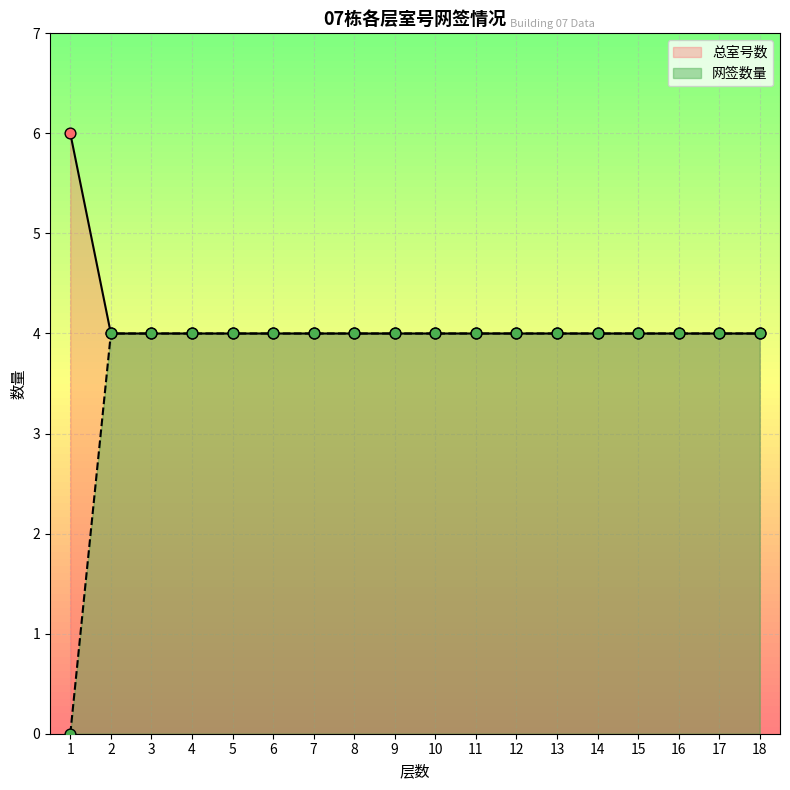

At how many categories does at least one series exceed 1?

18